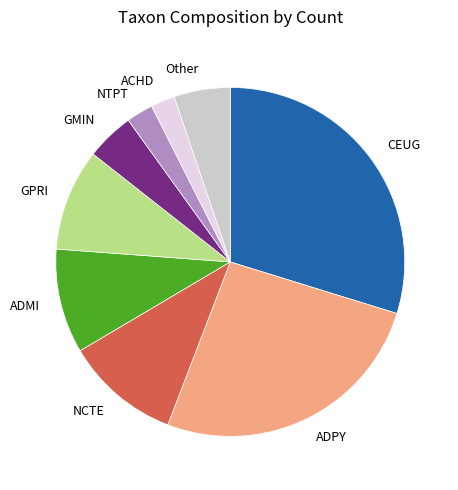

The NCTE slice represents 11% of the pie. True or false?

True